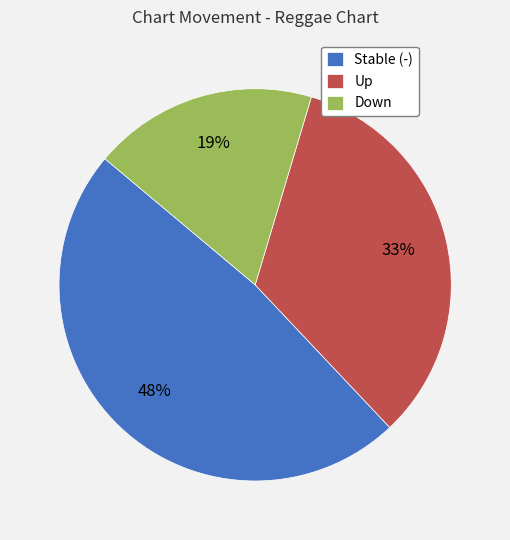

Between Up and Stable (-), which is larger?

Stable (-)